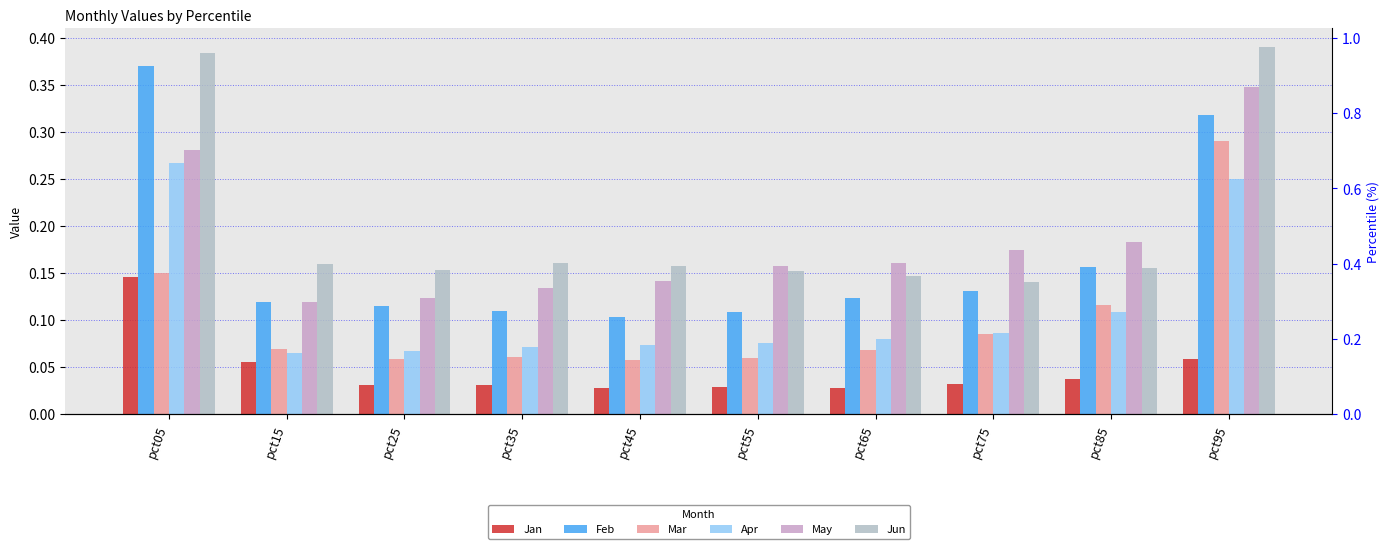

Rank the categories by Apr value from lowest to highest.

pct15, pct25, pct35, pct45, pct55, pct65, pct75, pct85, pct95, pct05